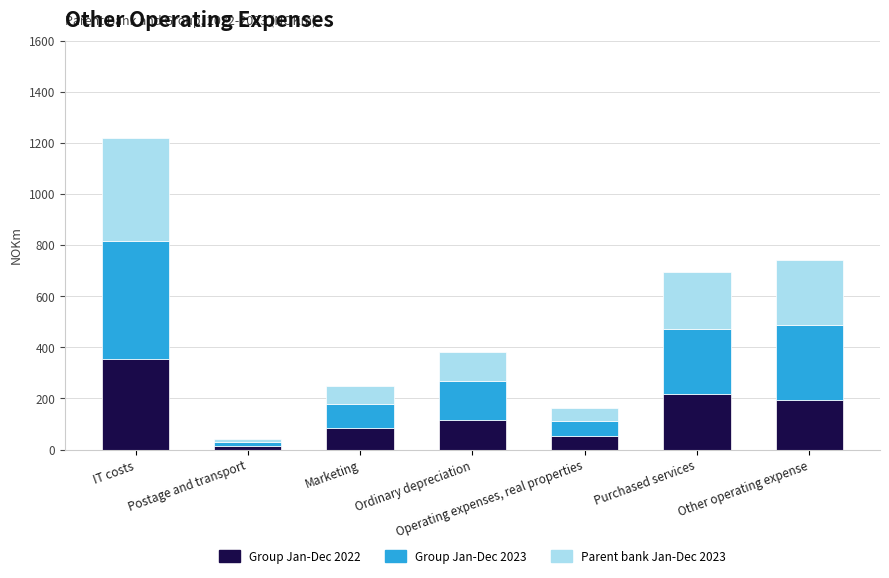

What is the total value across all series at Marketing?

250